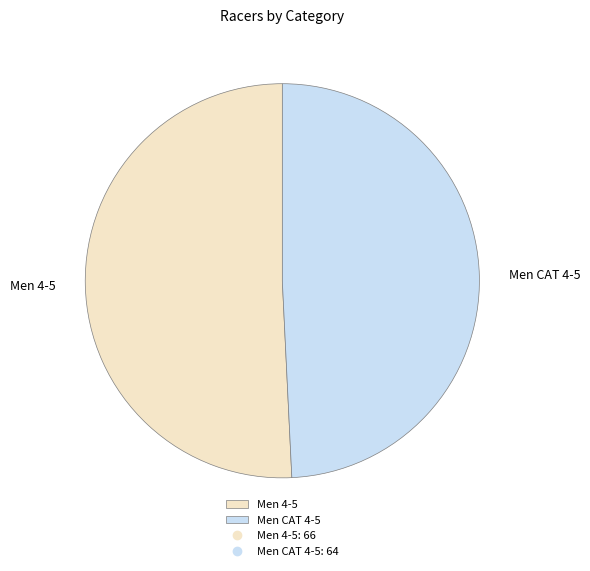

Which category accounts for the majority?

Men 4-5